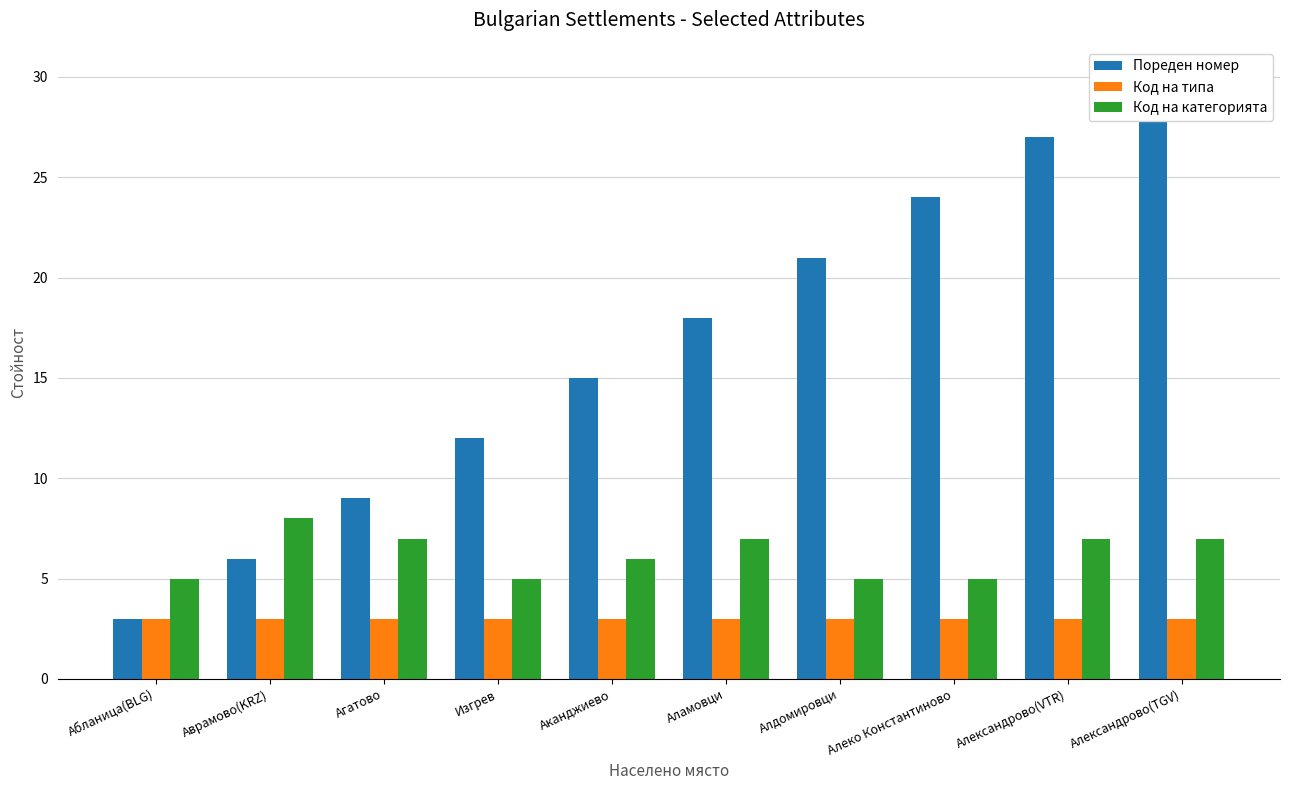

Which series has the largest total across all categories?

Пореден номер